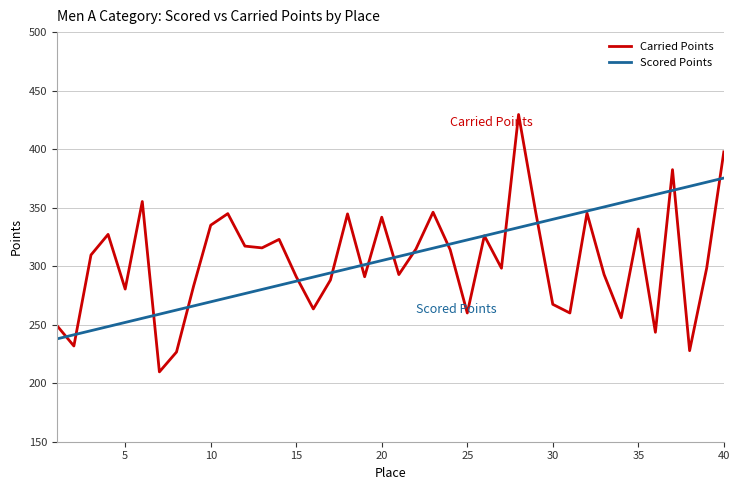

What is the greatest value displayed?

429.6